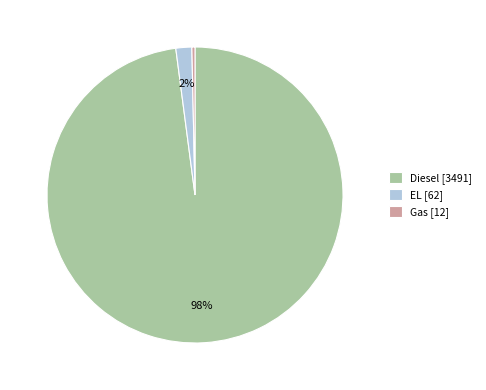

True or false: Diesel [3491] accounts for 90% of the total.

False